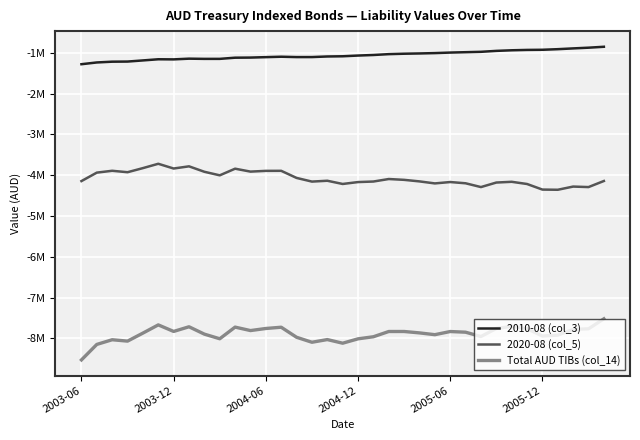

Does the chart have visible grid lines?

Yes